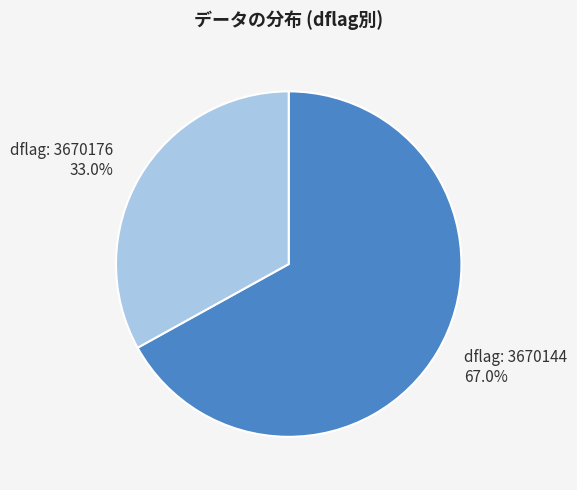

Rank the categories by value from lowest to highest.

dflag: 3670176, dflag: 3670144